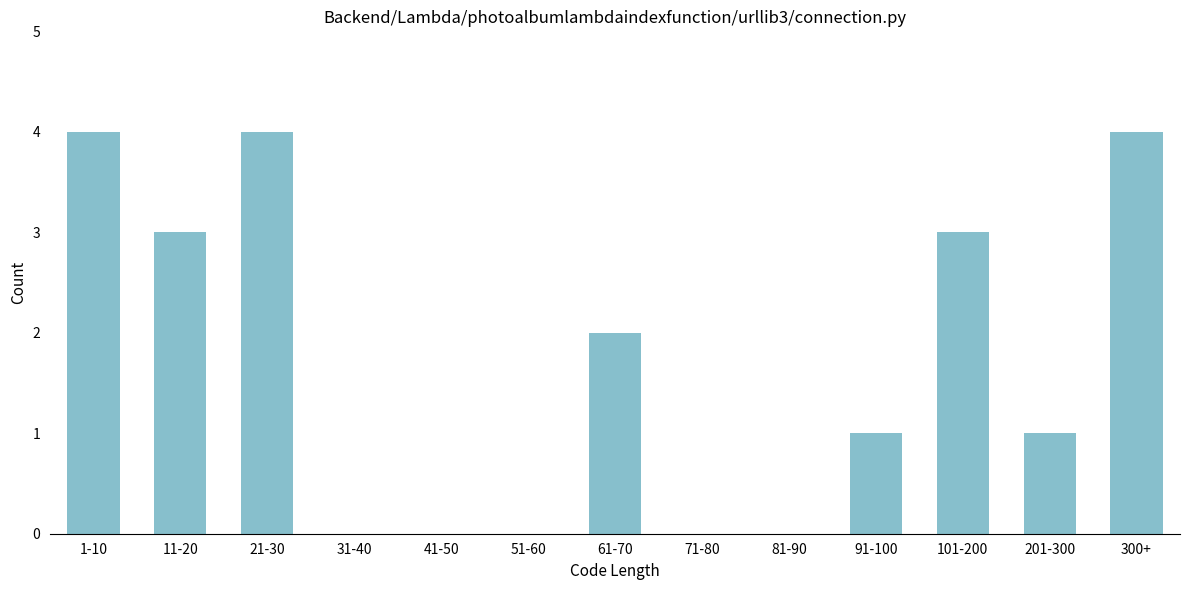

Reading left to right, transcribe all the data shown in this chart.

1-10=4	11-20=3	21-30=4	31-40=0	41-50=0	51-60=0	61-70=2	71-80=0	81-90=0	91-100=1	101-200=3	201-300=1	300+=4